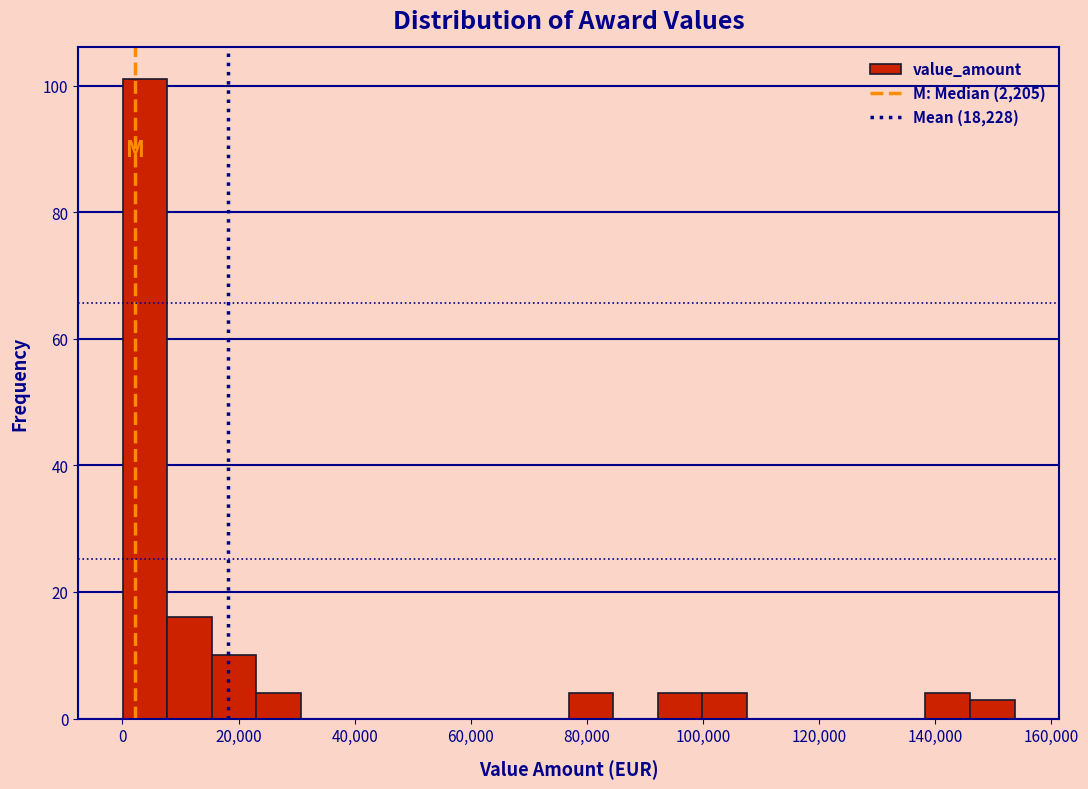

Read against the x-axis, roughly where is the centre of the tallest bar?

4000